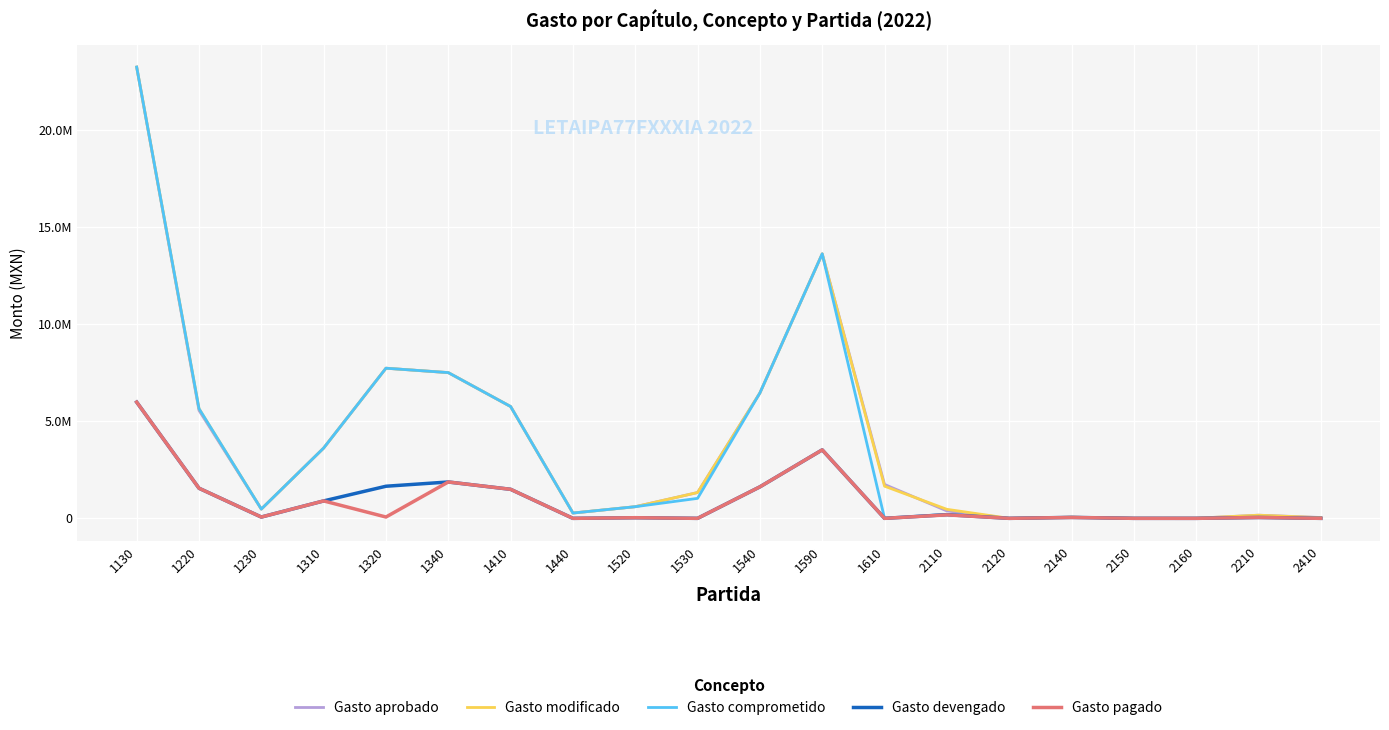

What are all the series names shown in the legend?

Gasto aprobado, Gasto modificado, Gasto comprometido, Gasto devengado, Gasto pagado